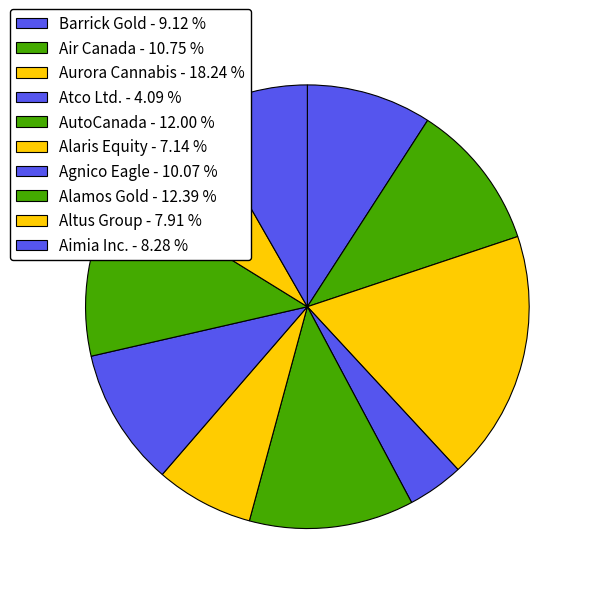

To the nearest percent, what portion does AutoCanada represent?

12%